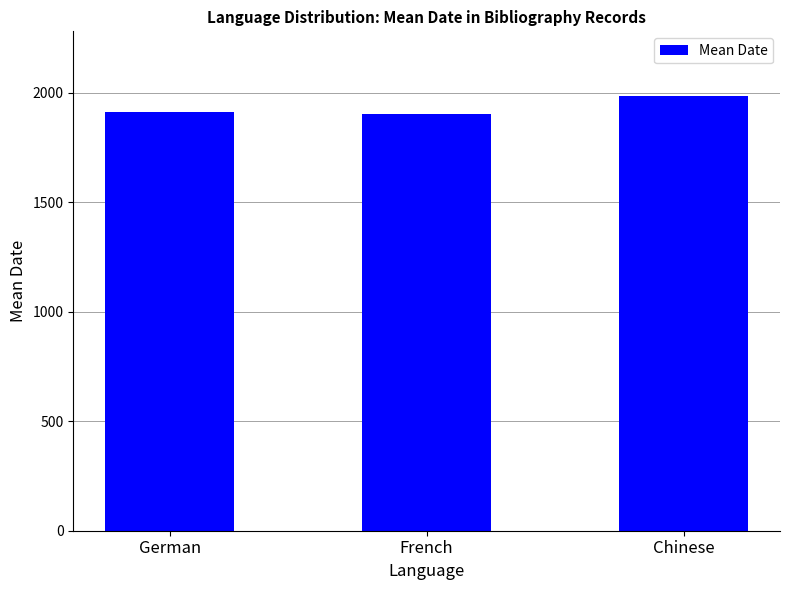

What is the value of the 1st bar from the left?

1914.3